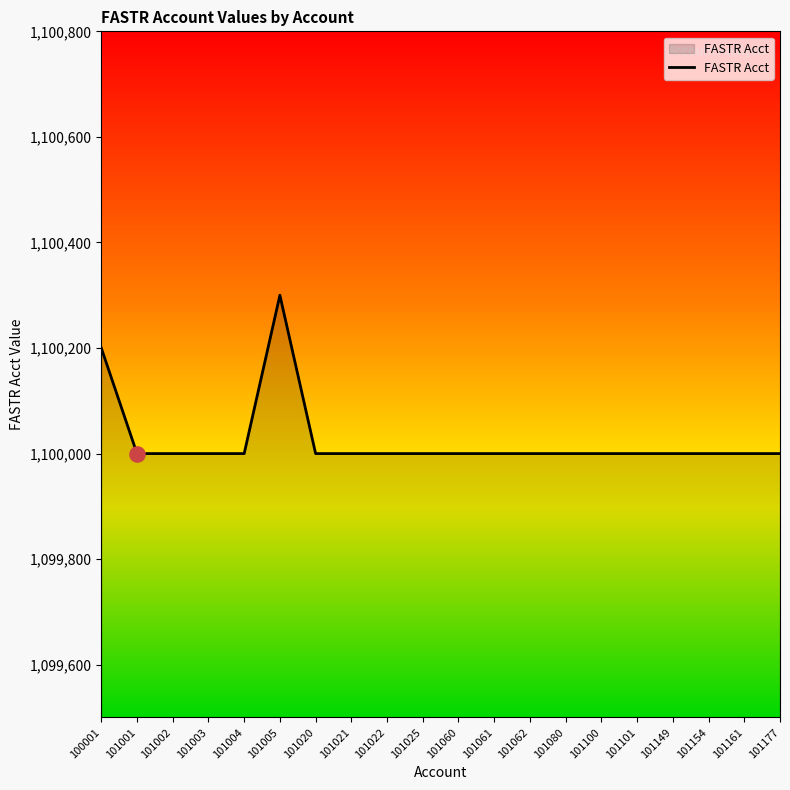

What is the ratio of the value at 101022 to the value at 101003?

1.0